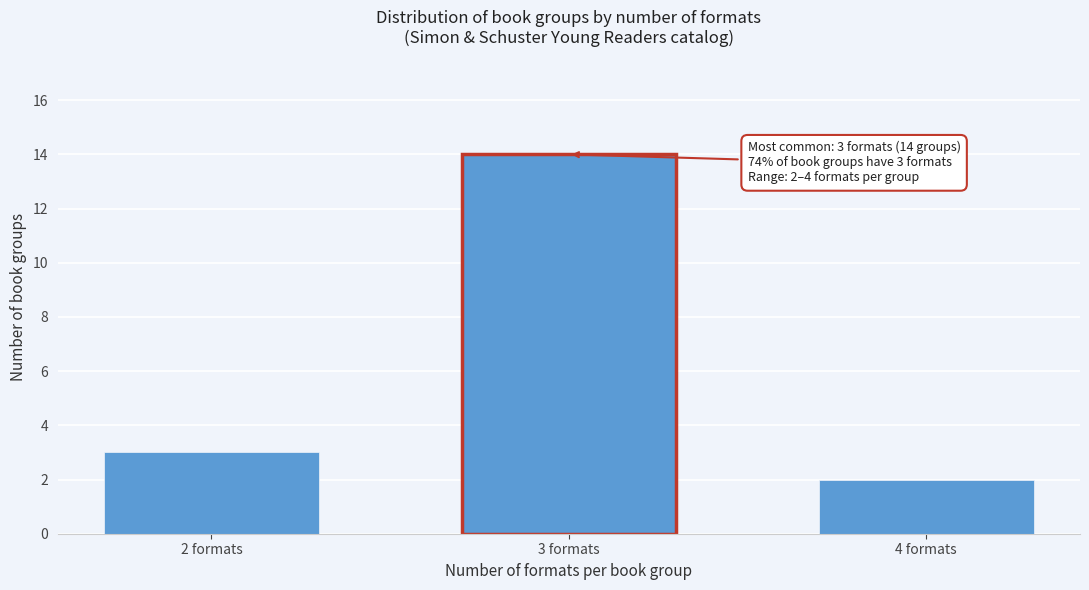

Reading left to right, list all the values displayed in this chart.

2 formats=3	3 formats=14	4 formats=2